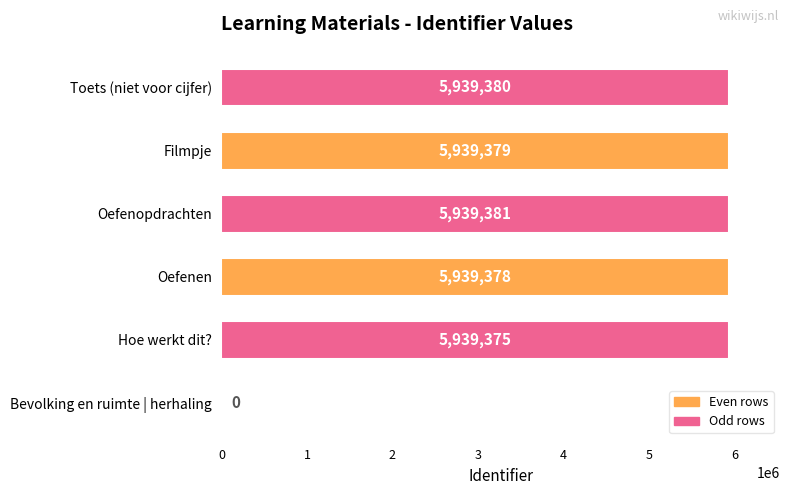

Which has a higher value, Filmpje or Oefenen?

Filmpje